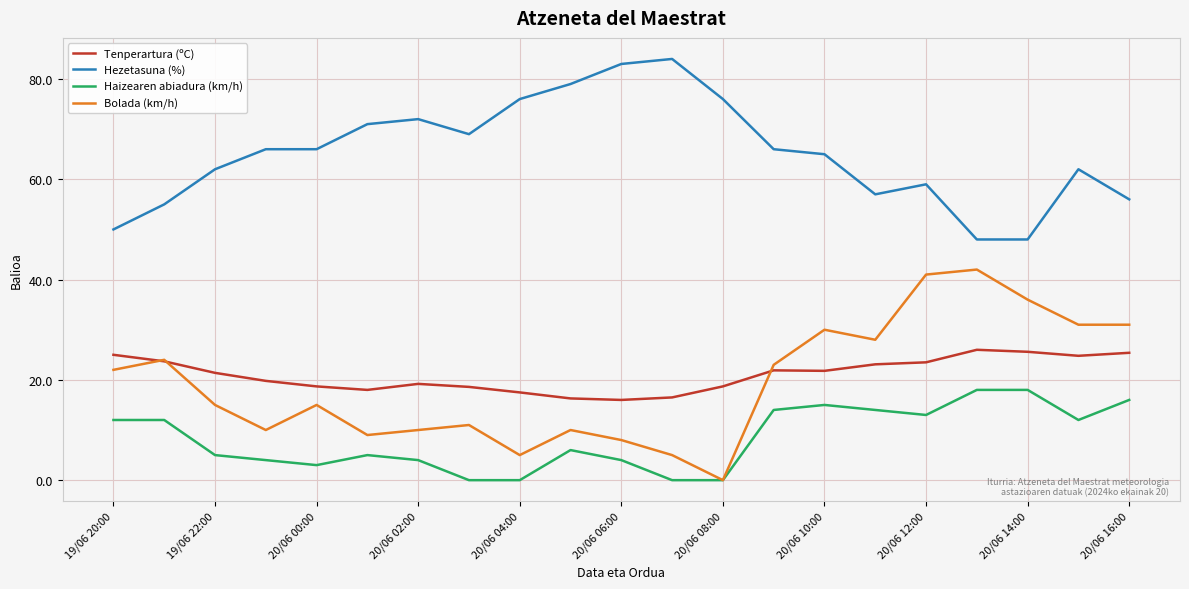

What is the maximum value shown in the chart?

84.0